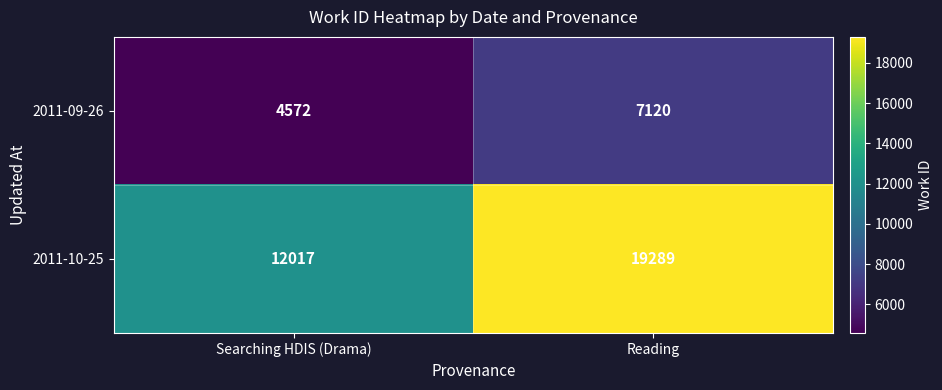

Read the 2011-10-25 value at Searching HDIS (Drama), to the nearest 50.

12000